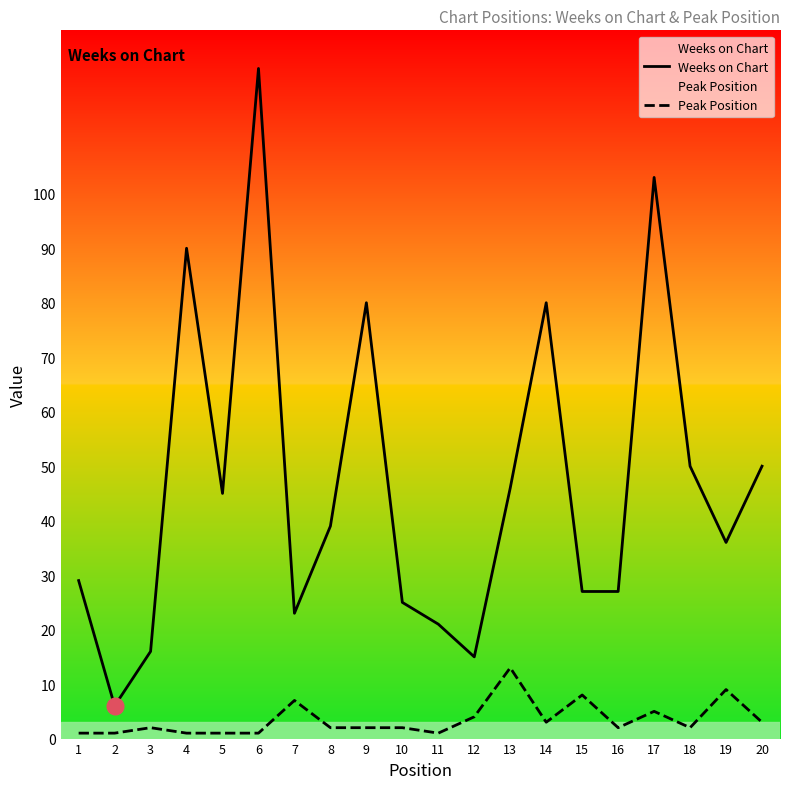

Reading right to left, extract all data points from this chart.

Weeks on Chart: 50	36	50	103	27	27	80	46	15	21	25	80	39	23	123	45	90	16	6	29
Peak Position: 3	9	2	5	2	8	3	13	4	1	2	2	2	7	1	1	1	2	1	1